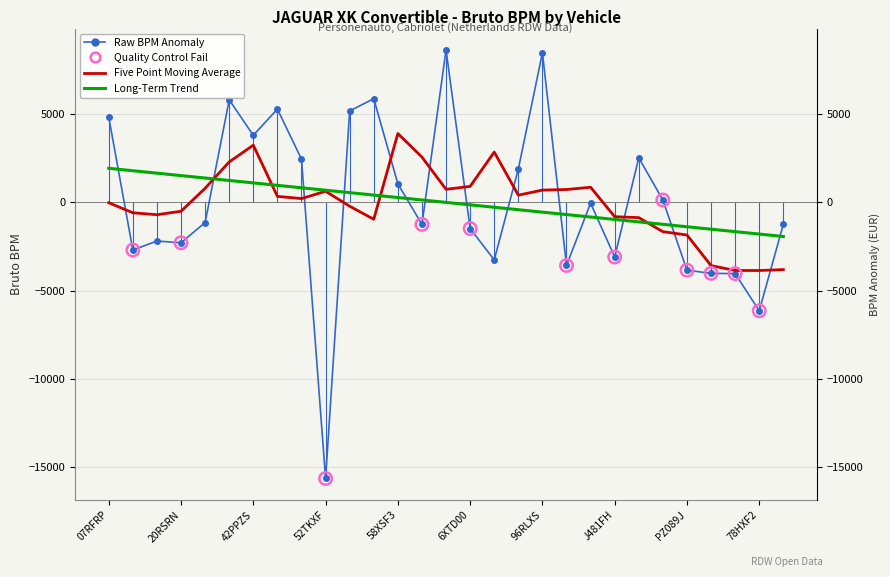

What is the change in value from 07RFRP to 98NHH5?

-8392.0